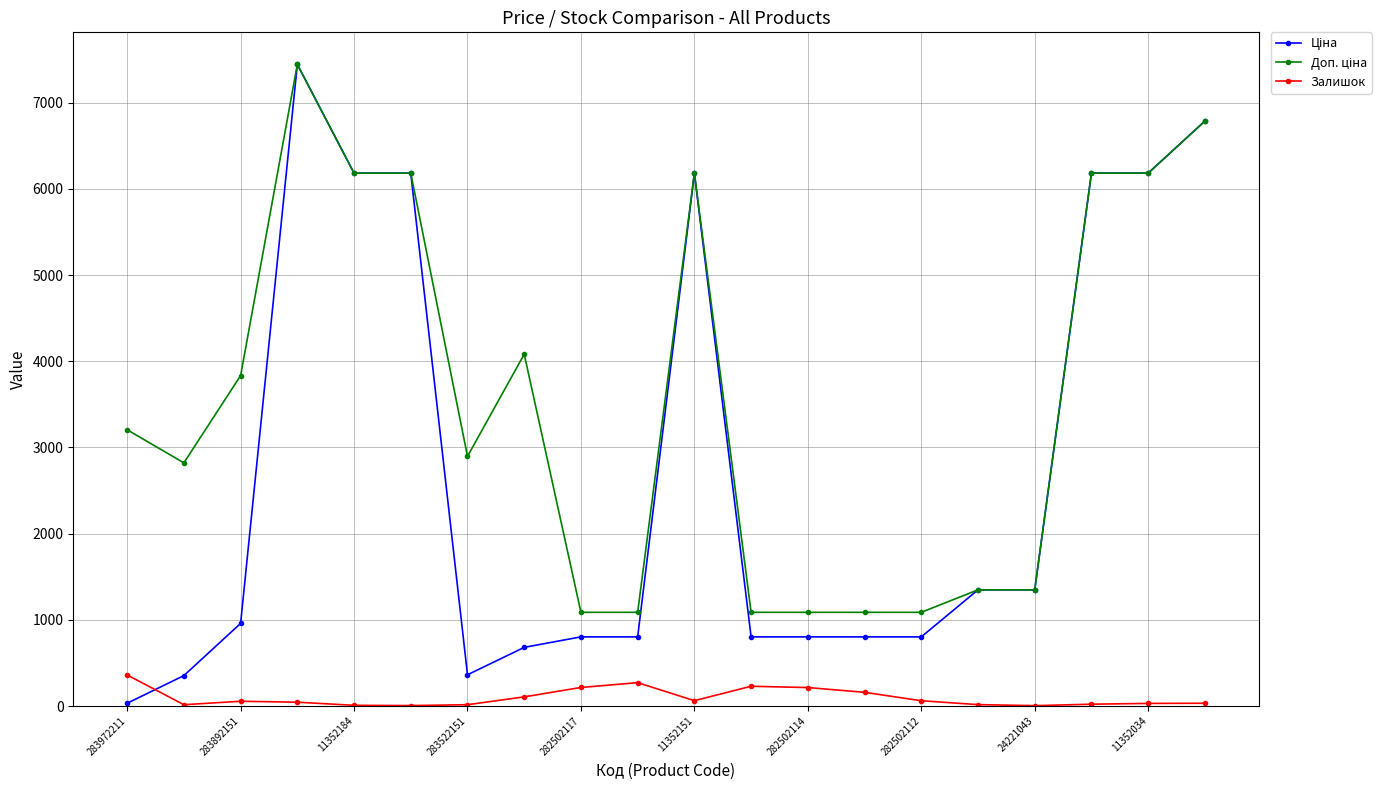

What is the maximum value shown in the chart?

7444.6